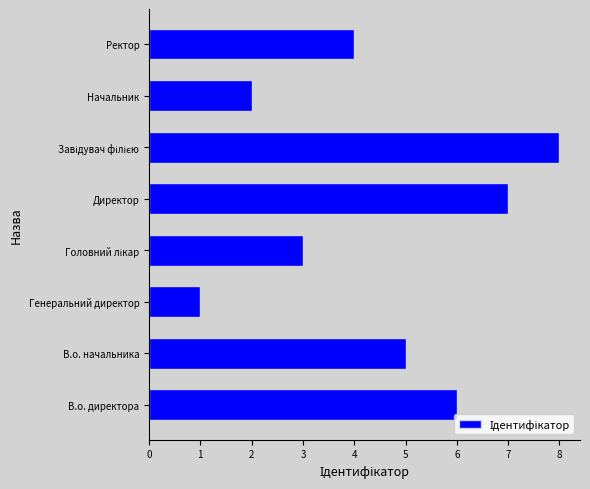

Which has a higher value, Генеральний директор or В.о. начальника?

В.о. начальника